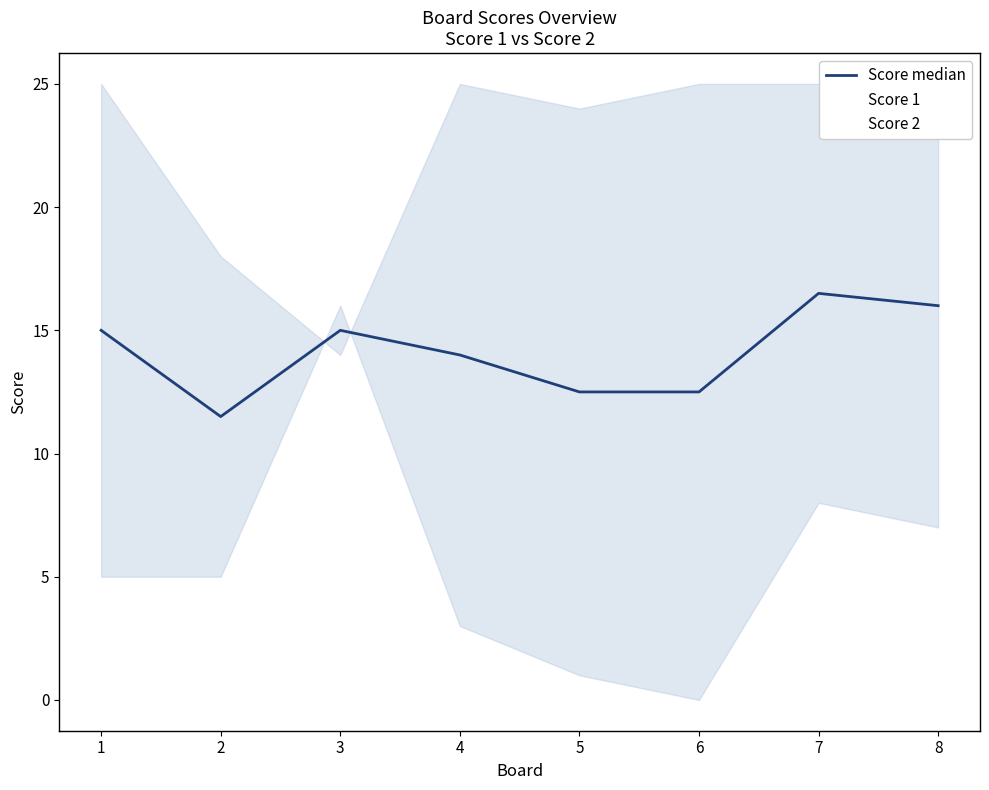

Where is the first local maximum?

3